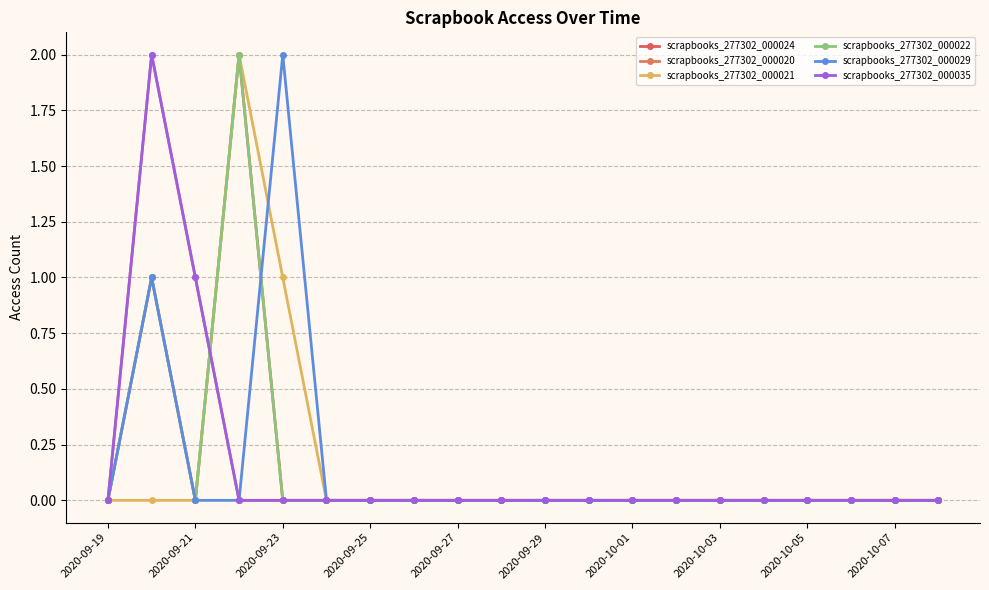

Is this an area chart (filled region under the line)?

No